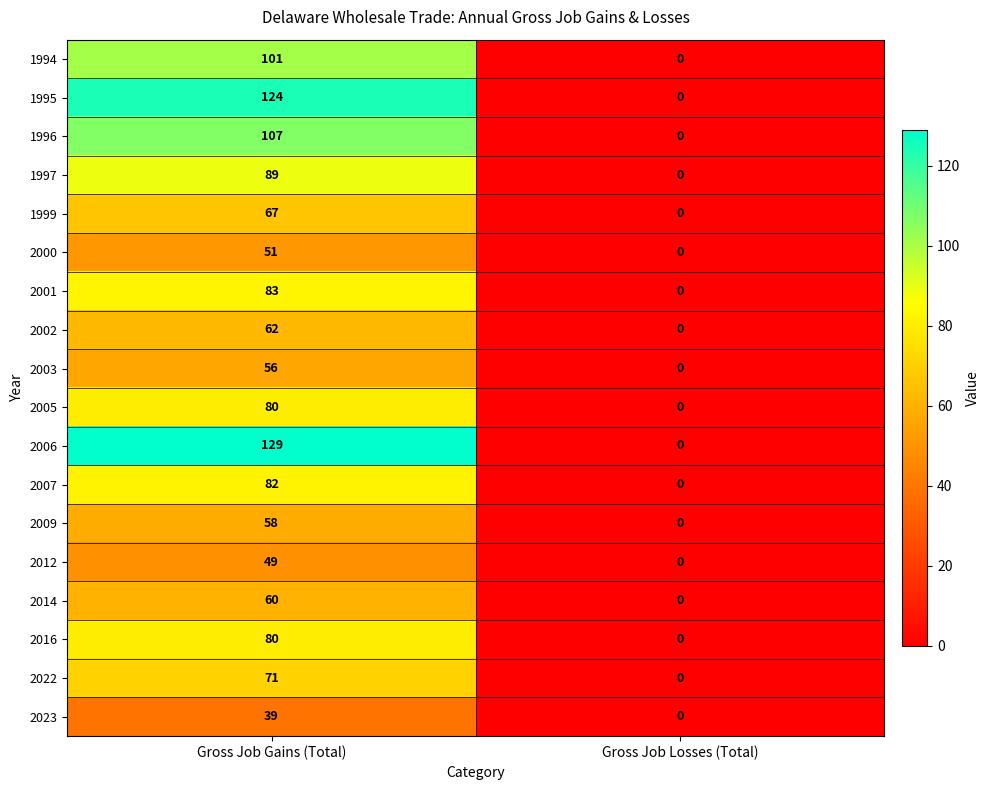

What is the difference between the maximum and minimum values in the 2009 series?

58